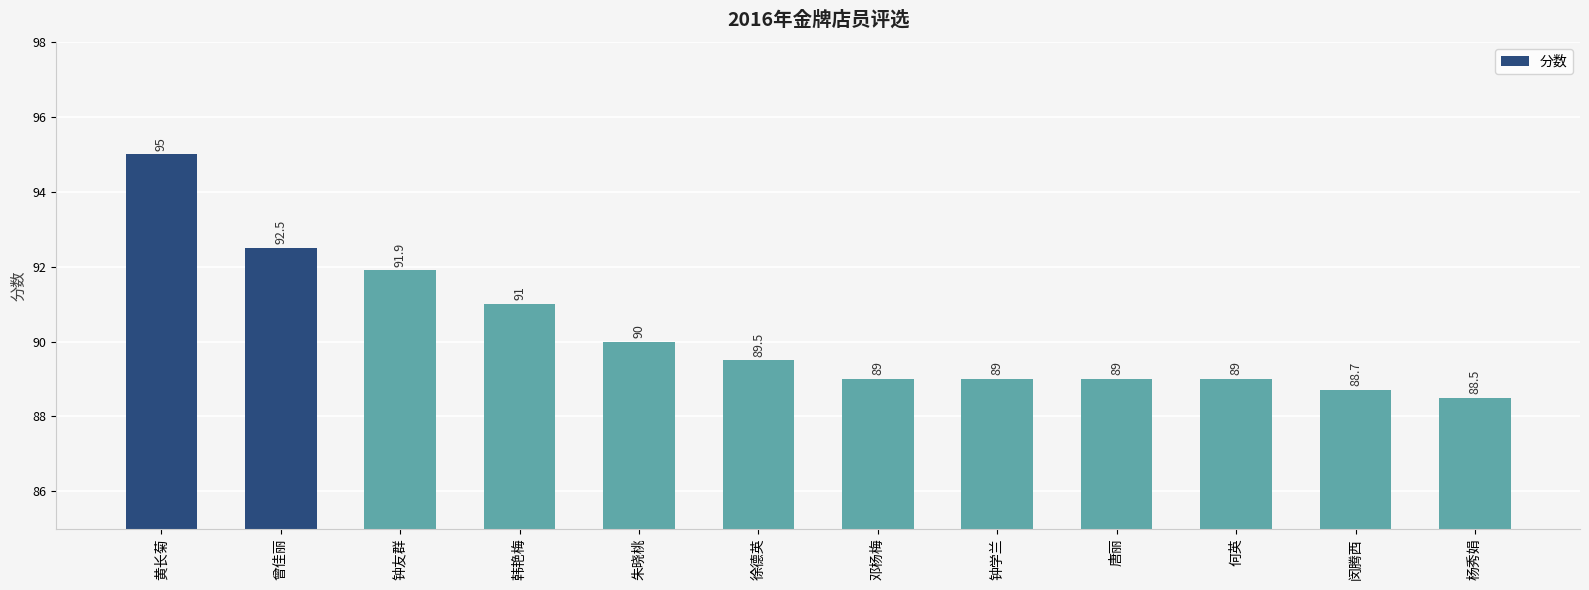

What is the minimum value shown in the chart?

88.5